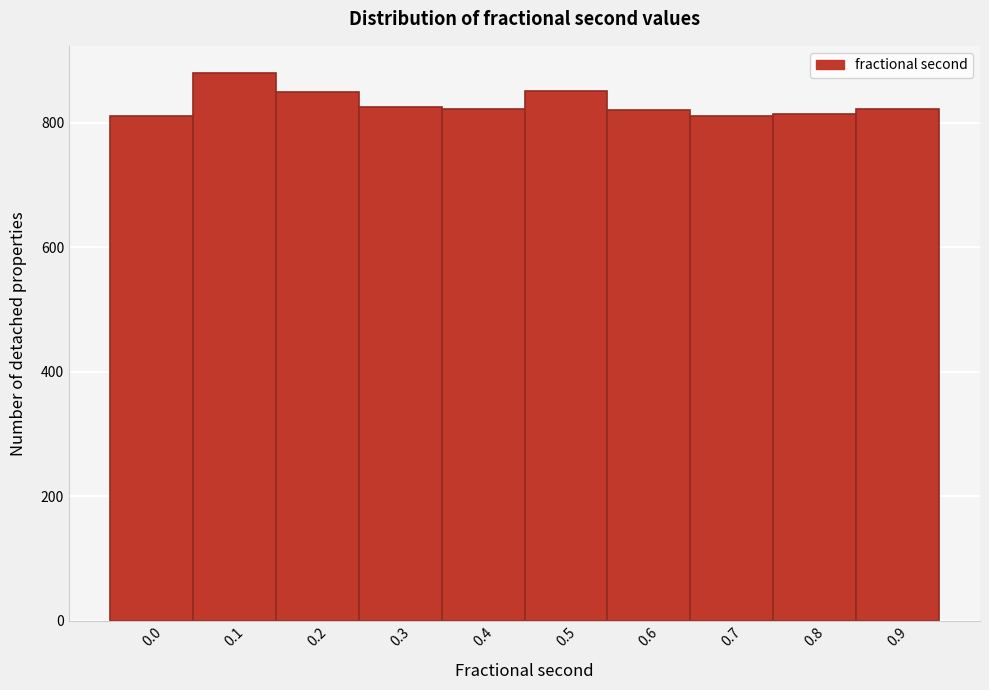

What is the value of the 1st bar from the left?

811